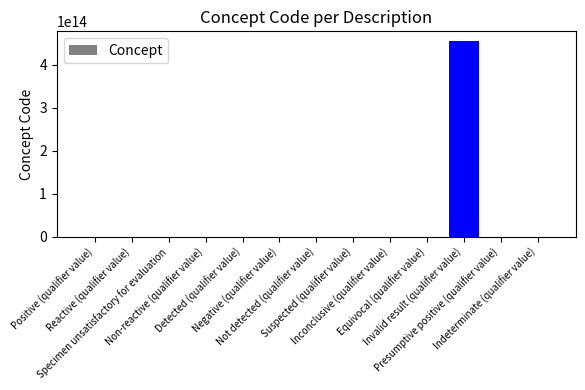

Reading left to right, transcribe all the data shown in this chart.

Positive (qualifier value)=10828004	Reactive (qualifier value)=11214006	Specimen unsatisfactory for evaluation=125154007	Non-reactive (qualifier value)=131194007	Detected (qualifier value)=260373001	Negative (qualifier value)=260385009	Not detected (qualifier value)=260415000	Suspected (qualifier value)=415684004	Inconclusive (qualifier value)=419984006	Equivocal (qualifier value)=42425007	Invalid result (qualifier value)=455371000124106	Presumptive positive (qualifier value)=720735008	Indeterminate (qualifier value)=82334004